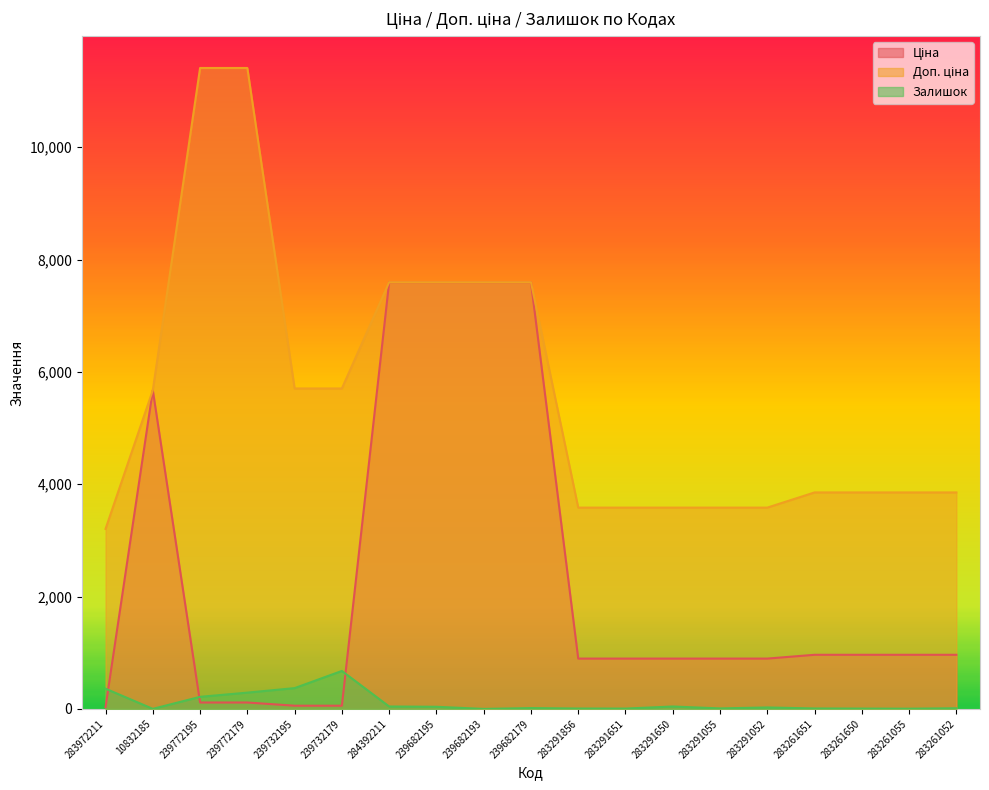

Where do Ціна and Залишок first cross each other?

283972211 and 10832185